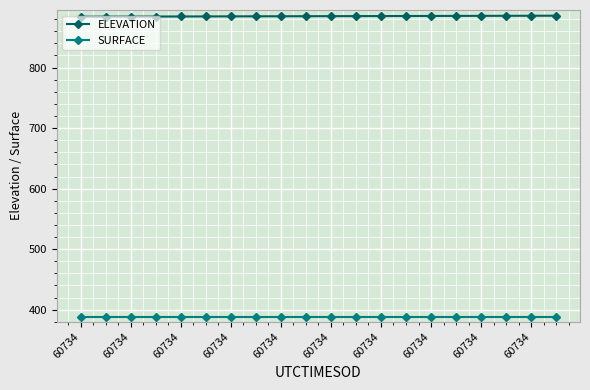

Rank the series by their average value, from highest to lowest.

ELEVATION, SURFACE